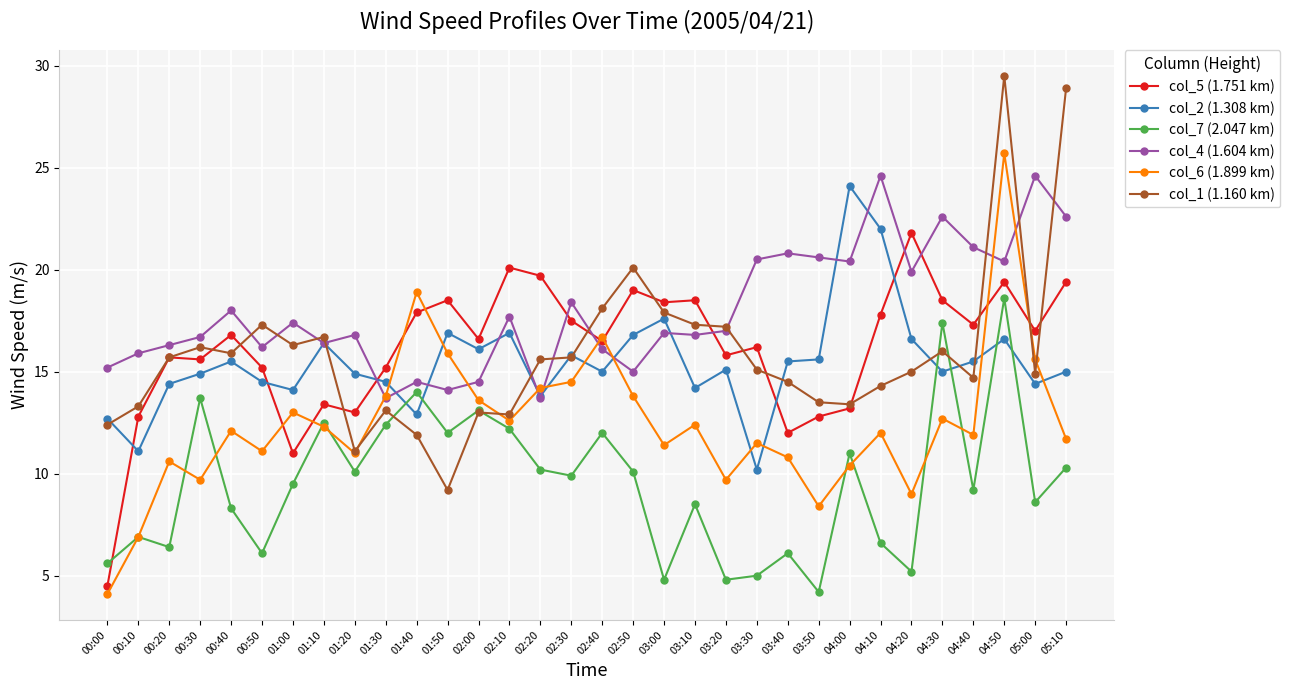

What is the spread (max minus min) of values at 02:40?

6.1